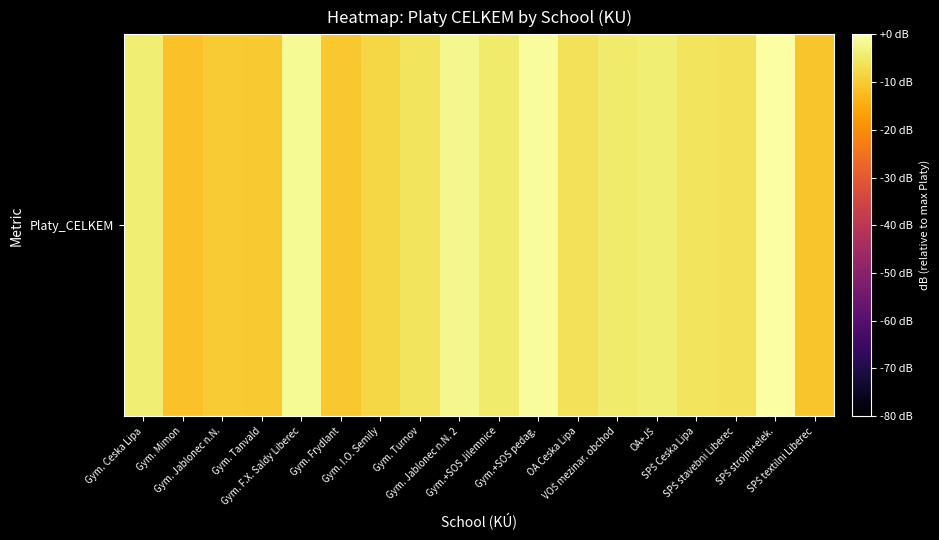

Rank the categories by value from highest to lowest.

SPŠ strojni+elek., Gym.+SOS pedag., Gym. F.X. Saldy Liberec, Gym. Jablonec n.N. 2, OA+JŠ, Gym. Ceska Lipa, Gym.+SOS Jilemnice, VOŠ mezinar. obchod, SPŠ Ceska Lipa, Gym. Turnov, OA Ceska Lipa, SPŠ stavebni Liberec, Gym. I.O. Semily, Gym. Jablonec n.N., Gym. Tanvald, Gym. Frydlant, SPŠ textilni Liberec, Gym. Mimon